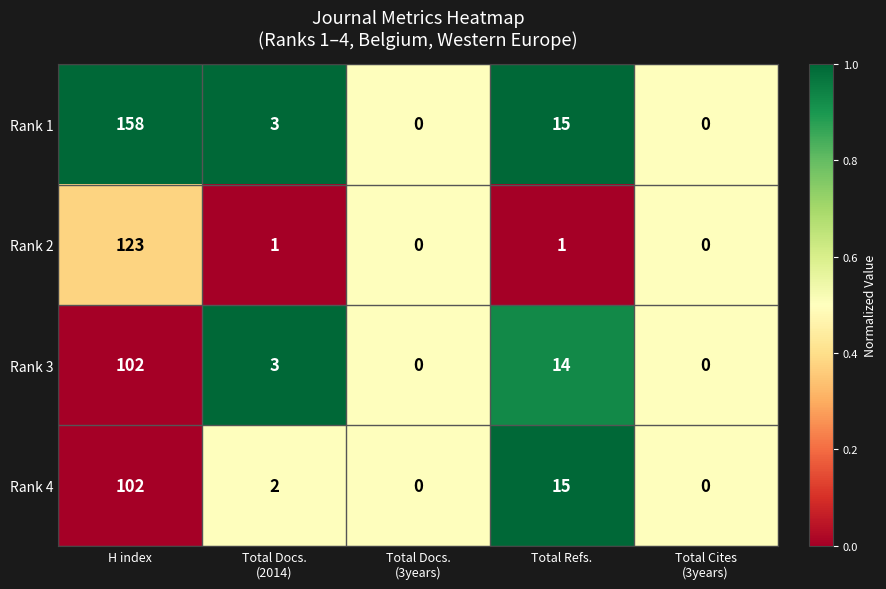

Reading left to right, what are all the values shown in this chart?

Rank 1: 158	3	0	15	0
Rank 2: 123	1	0	1	0
Rank 3: 102	3	0	14	0
Rank 4: 102	2	0	15	0